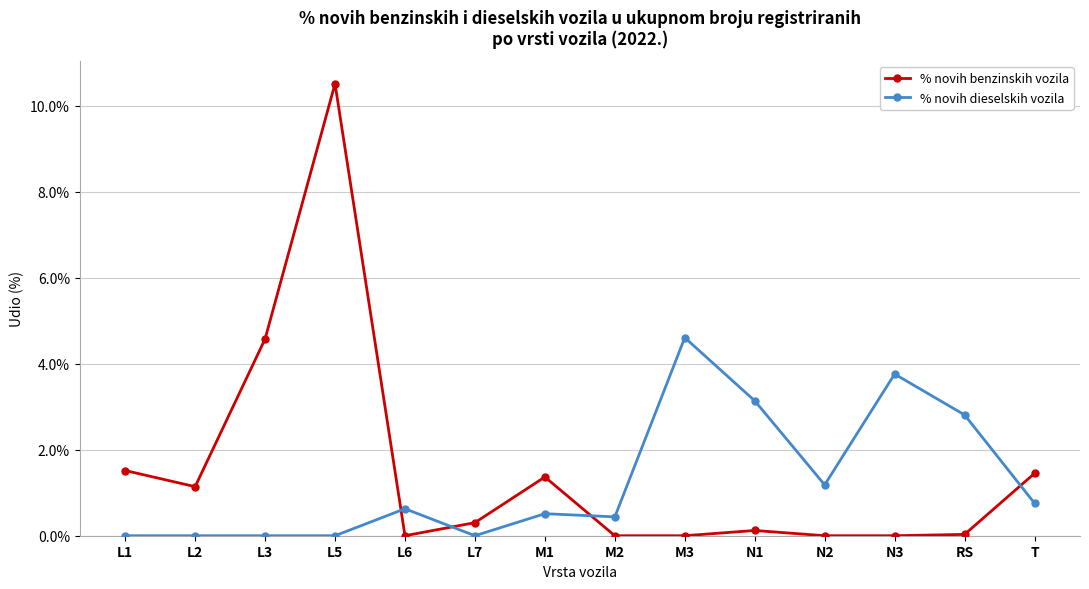

What is the highest value of the % novih dieselskih vozila series?

4.6